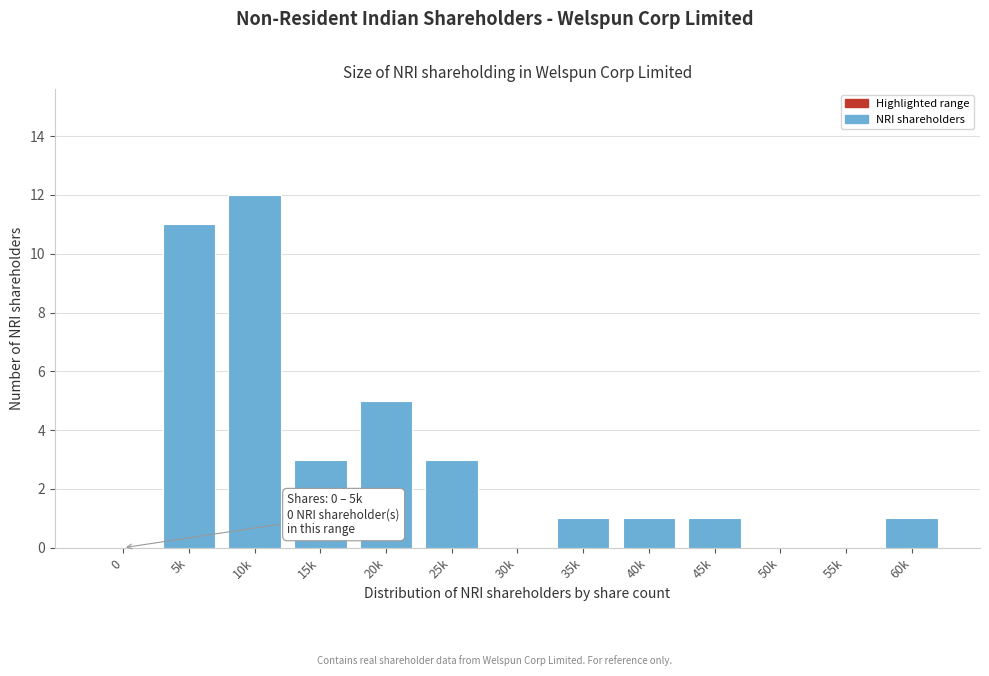

Reading left to right, list all the values displayed in this chart.

0=0	5k=11	10k=12	15k=3	20k=5	25k=3	30k=0	35k=1	40k=1	45k=1	50k=0	55k=0	60k=1